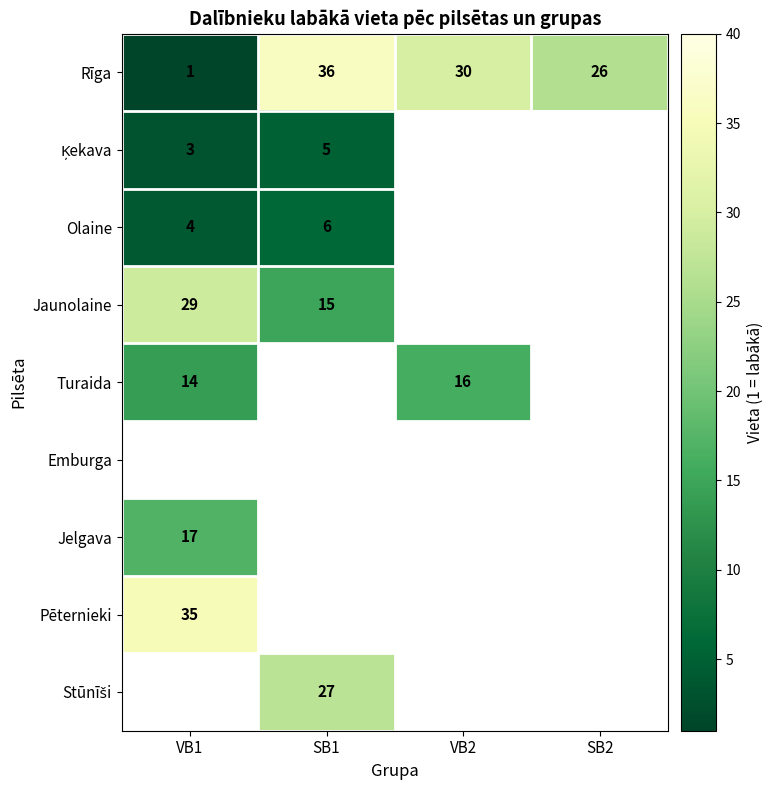

The Jaunolaine series shows 9 at SB1. True or false?

False